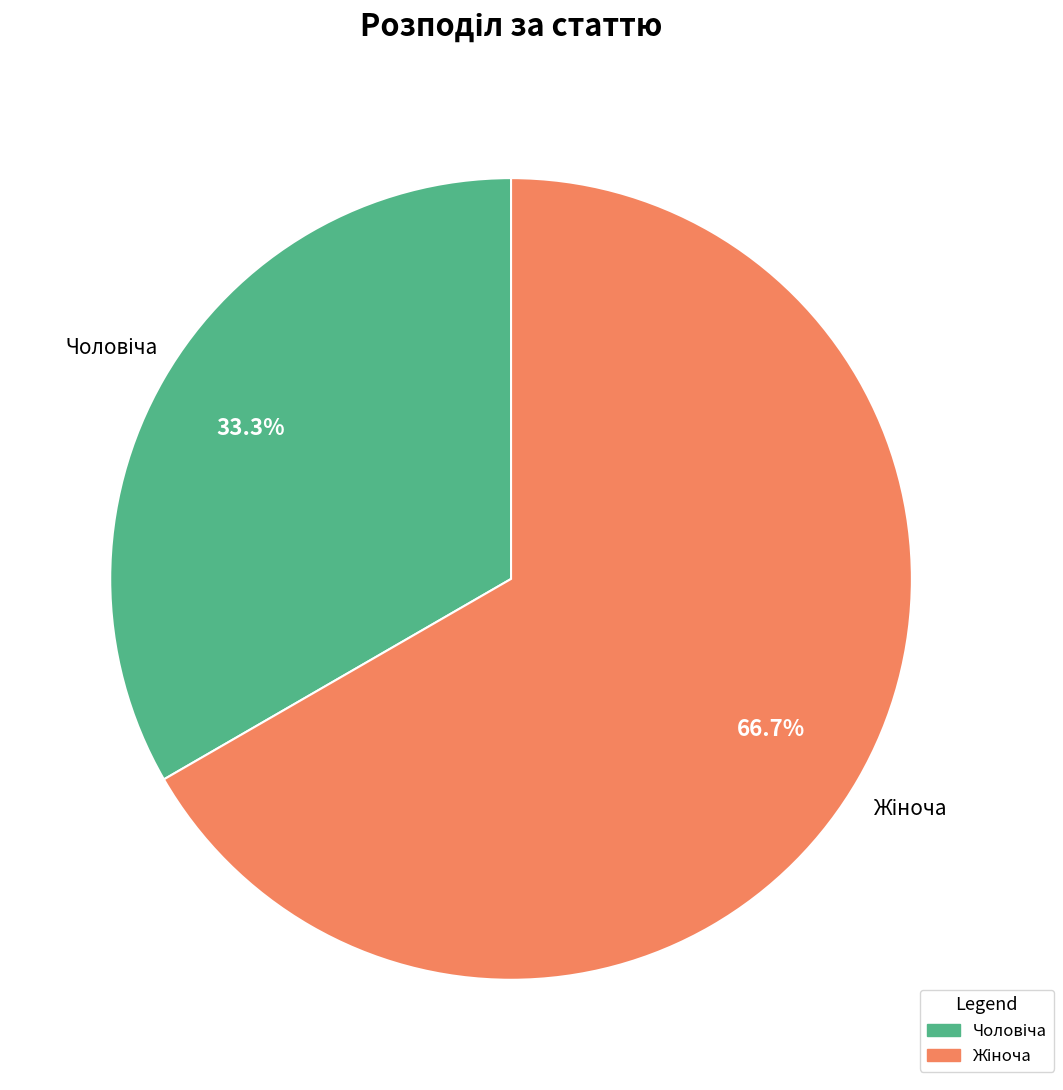

Does any single category account for the majority?

Yes